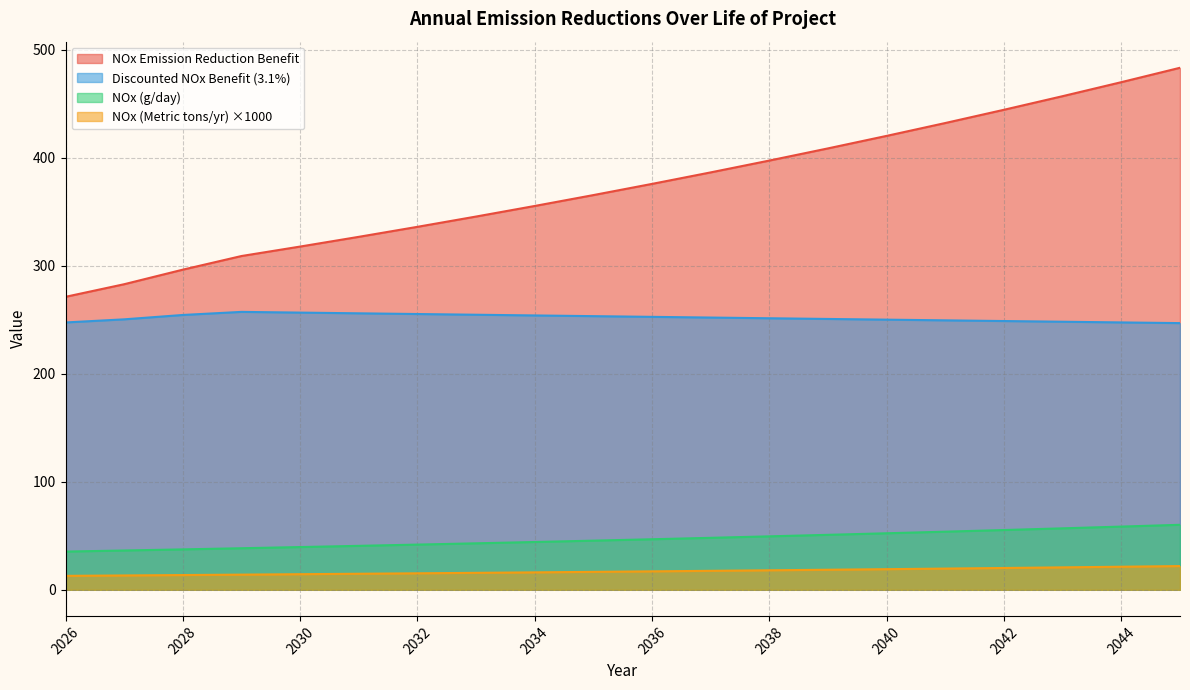

True or false: NOx (Metric tons/yr) and Discounted NOx Benefit (3.1%) intersect in this chart.

False